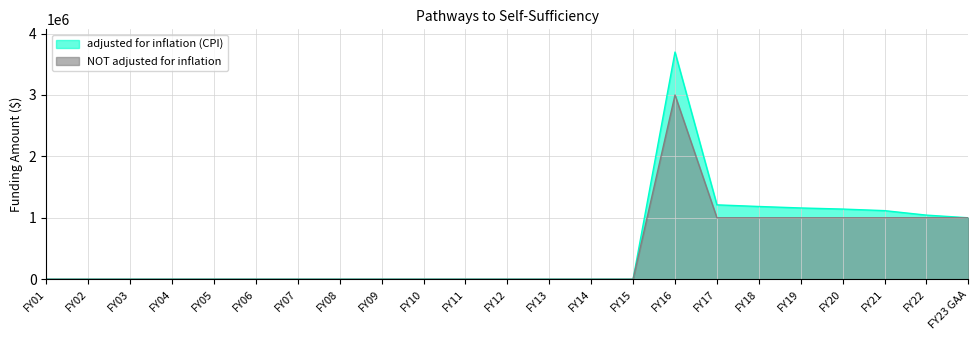

Which series has the largest total across all categories?

adjusted for inflation (CPI)